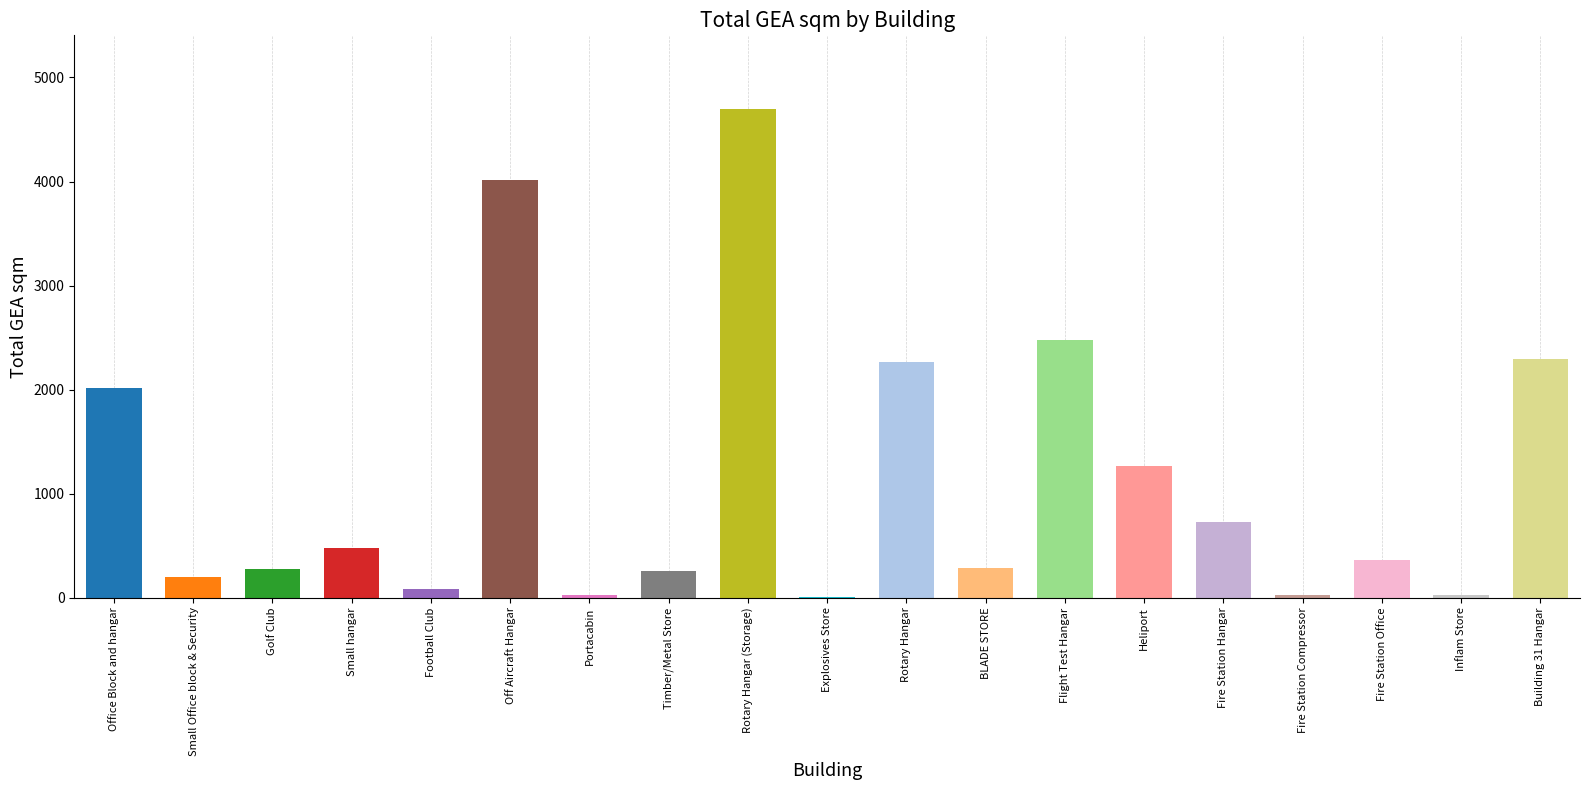

What is the average value?

1147.8